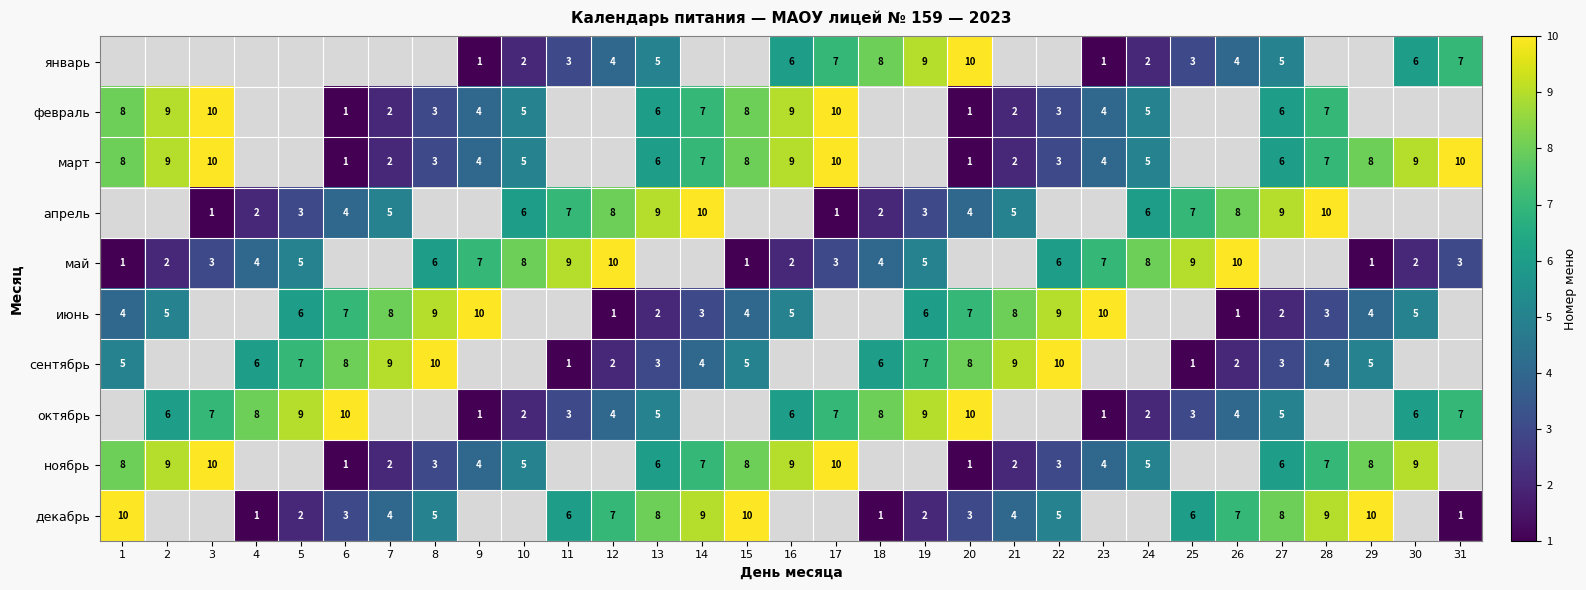

What is the difference between the июнь values at 13 and 23?

8